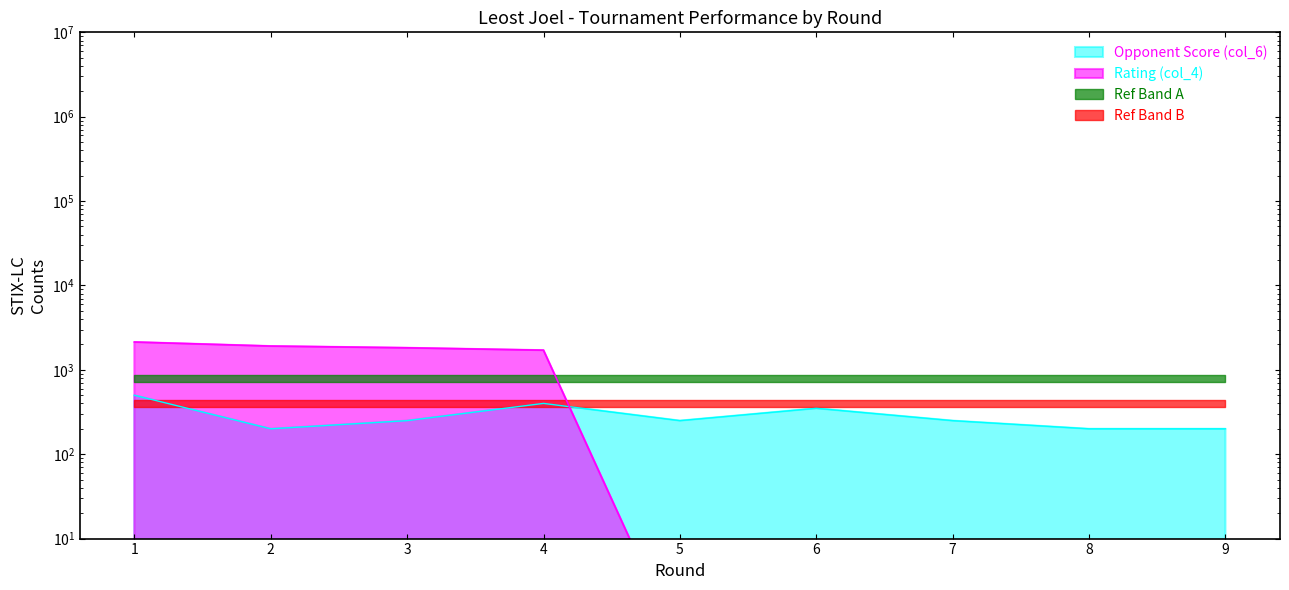

Between which two adjacent categories do Opponent Score (col_6) and Rating (col_4) first intersect?

4 and 5